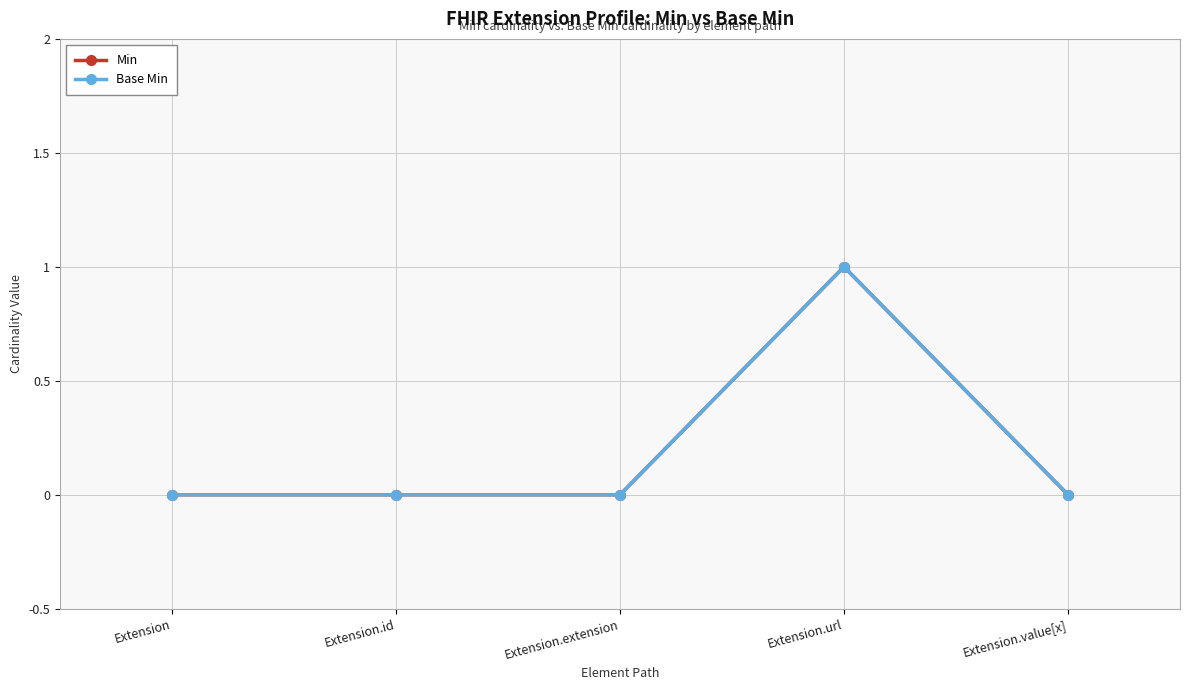

Does the chart have visible grid lines?

Yes